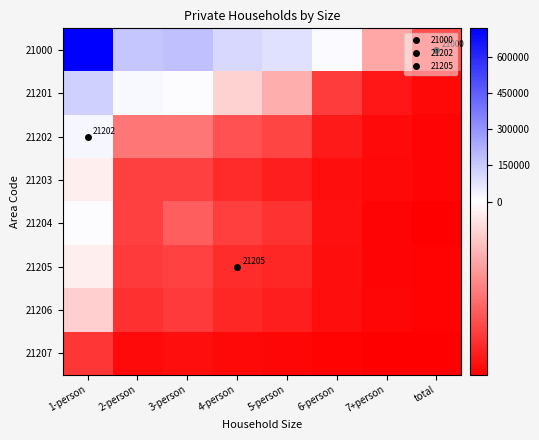

What is the sum of the 21203 values at 7+person and total?

-67902.9